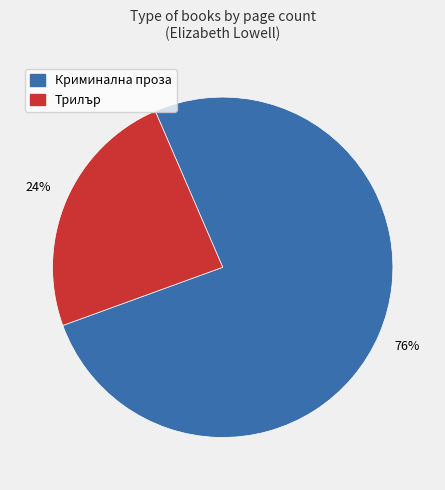

What percentage is the Трилър slice, to the nearest percent?

24%